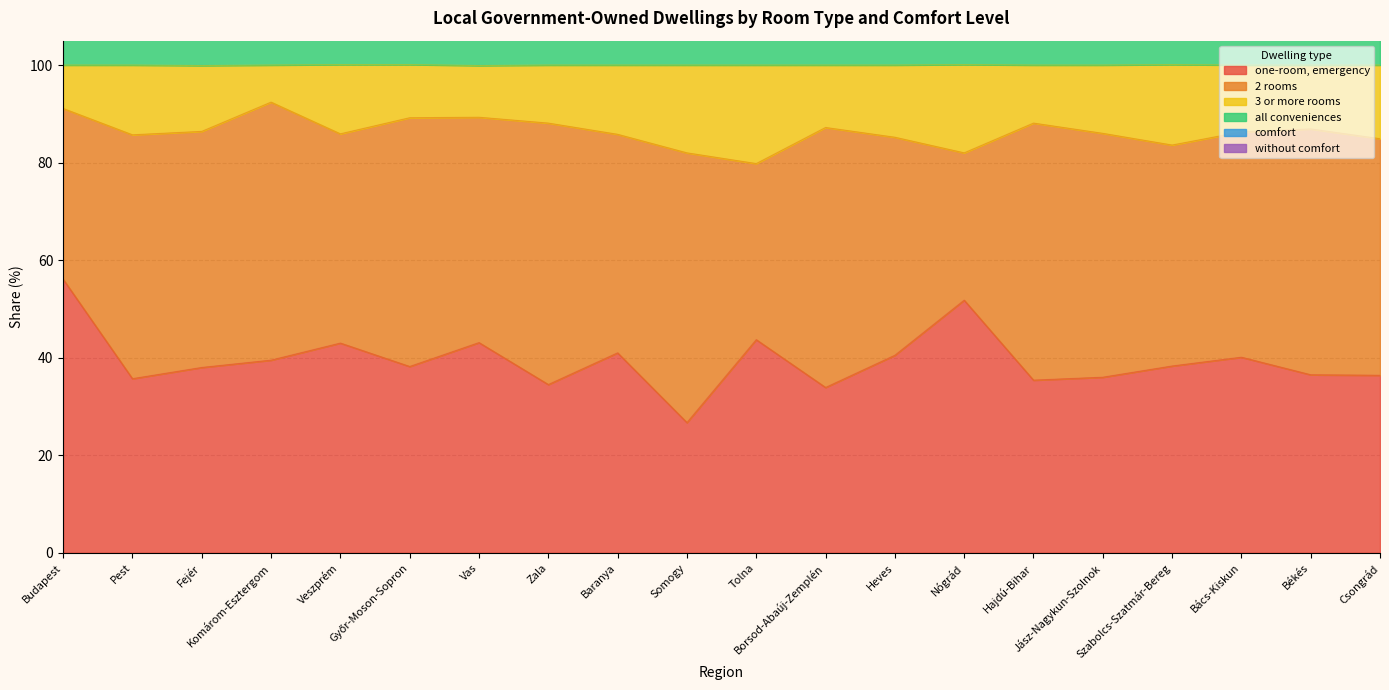

Where is the first local maximum for one-room, emergency?

Veszprém